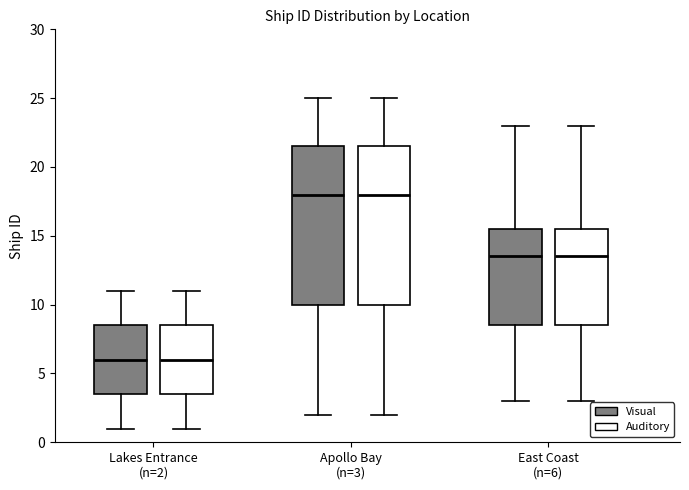

Reading left to right, read every box against the y-axis: the position of its median line, the range the box covers, and the ends of its whiskers. The values are not printed on the chart, so give them approximately, as read against the axis.

Lakes Entrance (n=2) (Visual): median 6.0, box 3.5 to 8.5, whiskers 1.0 to 11.0
Lakes Entrance (n=2) (Auditory): median 6.0, box 3.5 to 8.5, whiskers 1.0 to 11.0
Apollo Bay (n=3) (Visual): median 18.0, box 10.0 to 21.5, whiskers 2.0 to 25.0
Apollo Bay (n=3) (Auditory): median 18.0, box 10.0 to 21.5, whiskers 2.0 to 25.0
East Coast (n=6) (Visual): median 13.5, box 8.5 to 15.5, whiskers 3.0 to 23.0
East Coast (n=6) (Auditory): median 13.5, box 8.5 to 15.5, whiskers 3.0 to 23.0